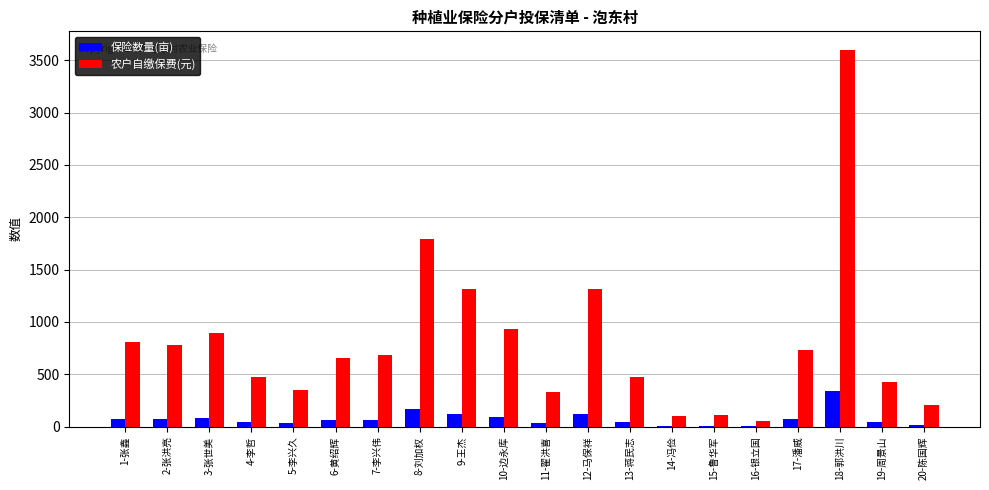

The value of 农户自缴保费(元) at 3-张世美 is 371.5. True or false?

False